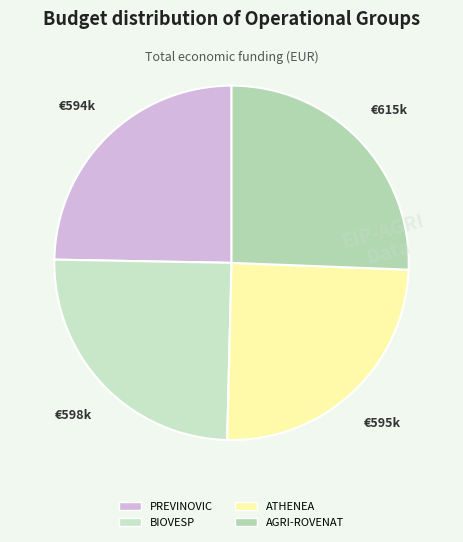

Count the number of slices in the pie.

4